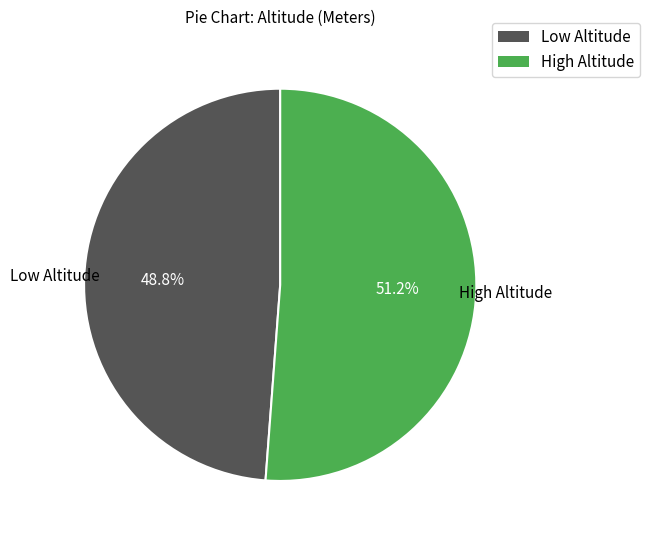

Which slice represents more than half of the pie?

High Altitude